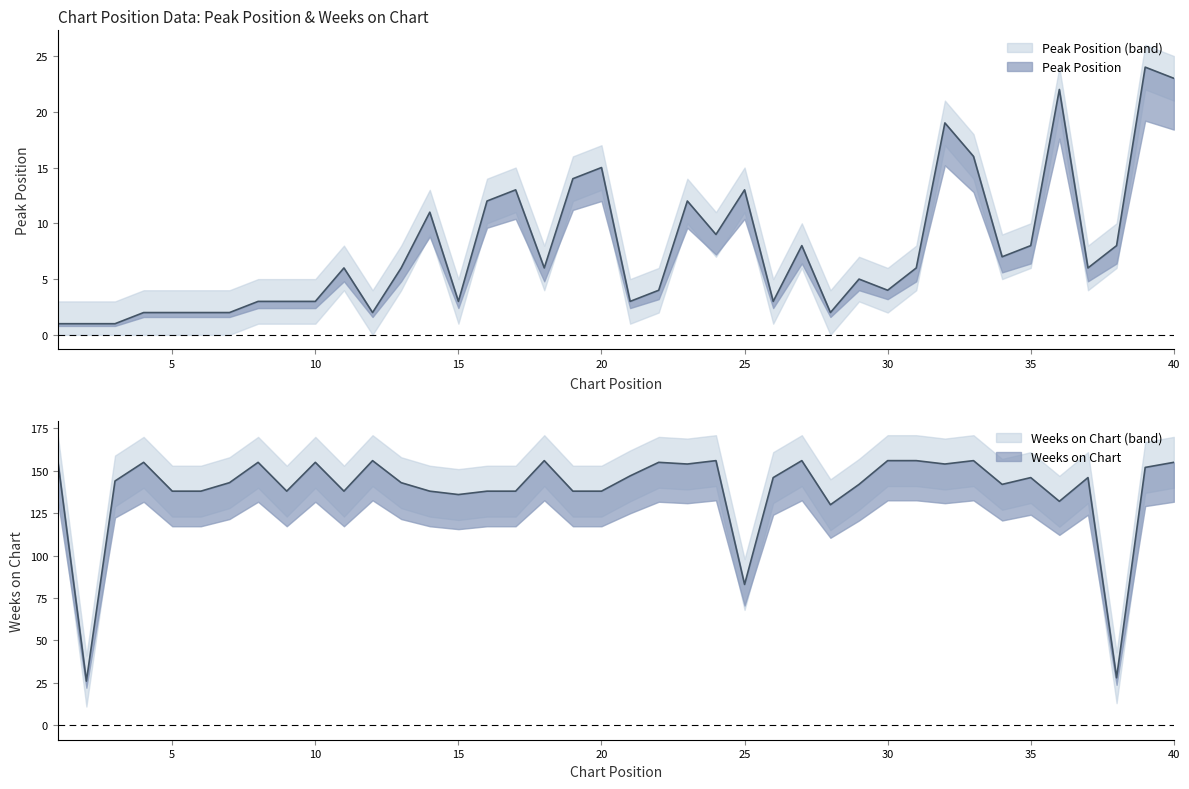

The Weeks on Chart series shows 155 at 40. True or false?

True